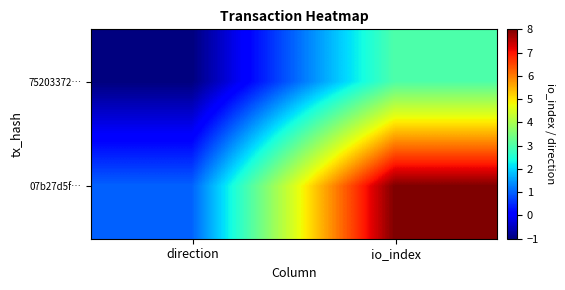

Rank the series by their maximum value, from highest to lowest.

07b27d5f…, 75203372…